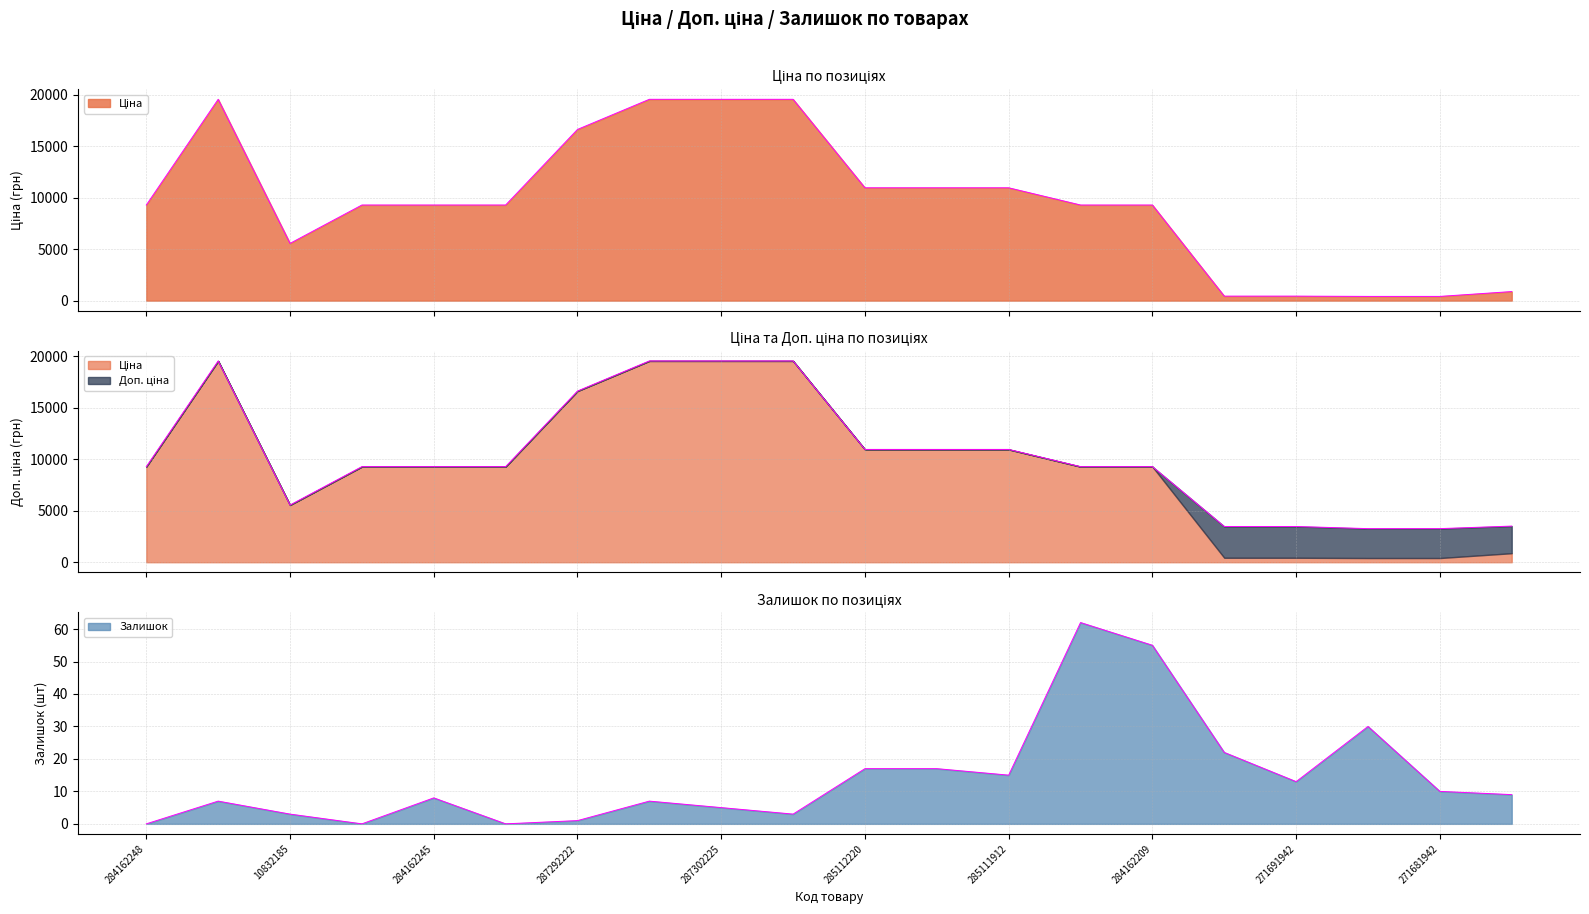

Count the number of categories in the chart.

20